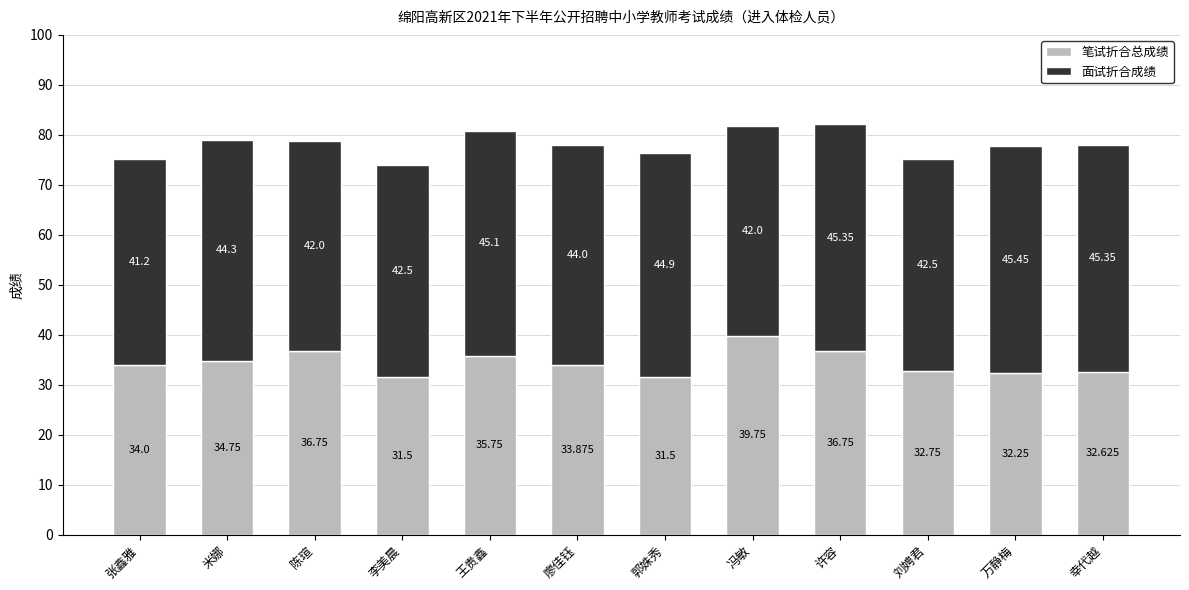

At which label does 笔试折合总成绩 reach its peak?

冯敏